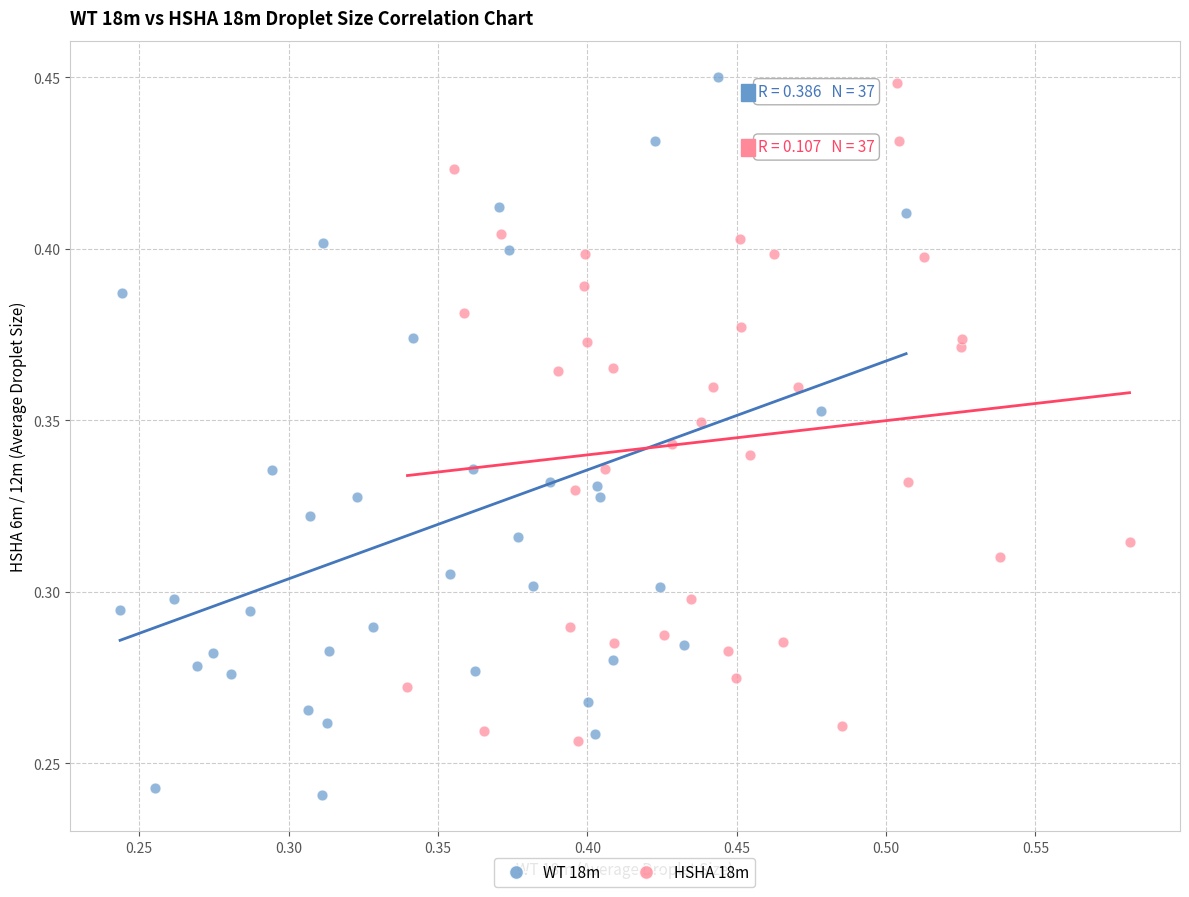

Which series reaches the minimum Y coordinate?

WT 18m